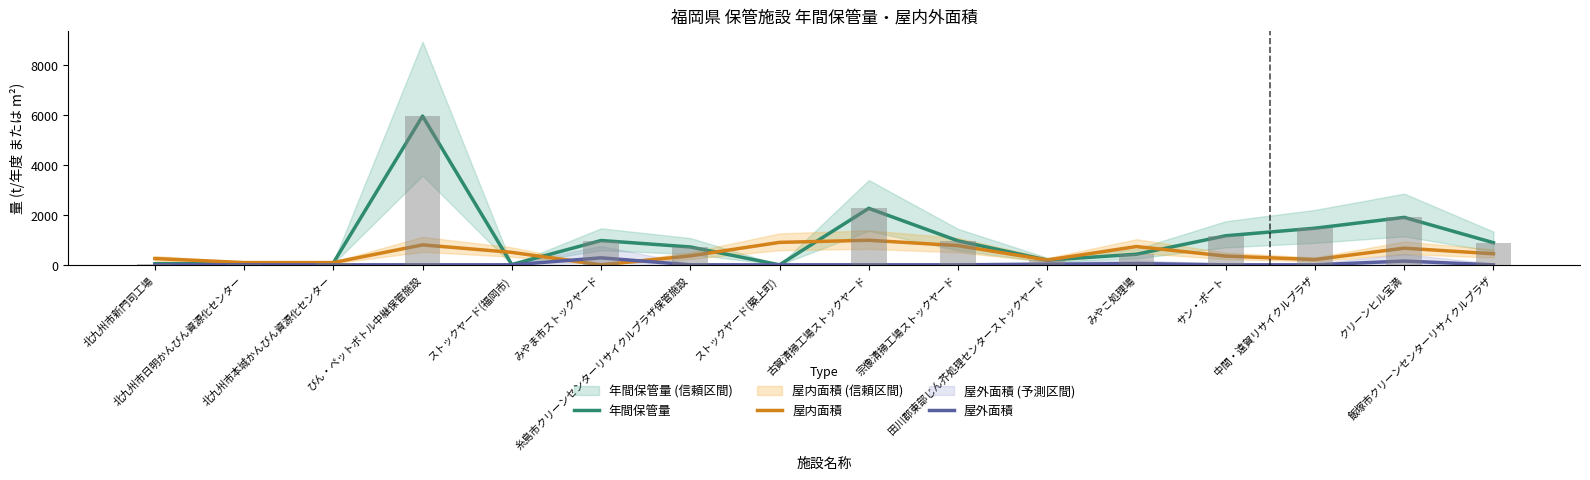

Reading left to right, transcribe all the data shown in this chart.

年間保管量: 北九州市新門司工場=45.0	北九州市日明かんびん資源化センター=51.0	北九州市本城かんびん資源化センター=75.0	びん・ペットボトル中継保管施設=5963.0	ストックヤード(福岡市)=11.0	みやま市ストックヤード=975.0	糸島市クリーンセンターリサイクルプラザ保管施設=716.0	ストックヤード(築上町)=0.0	古賀清掃工場ストックヤード=2264.7	宗像清掃工場ストックヤード=961.0	田川郡東部じん芥処理センターストックヤード=190.0	みやこ処理場=424.0	サン・ポート=1165.0	中間・遠賀リサイクルプラザ=1468.0	クリーンヒル宝満=1902.0	飯塚市クリーンセンターリサイクルプラザ=887.0
屋内面積: 北九州市新門司工場=252.0	北九州市日明かんびん資源化センター=90.0	北九州市本城かんびん資源化センター=90.0	びん・ペットボトル中継保管施設=800.0	ストックヤード(福岡市)=500.0	みやま市ストックヤード=0.0	糸島市クリーンセンターリサイクルプラザ保管施設=359.0	ストックヤード(築上町)=900.0	古賀清掃工場ストックヤード=985.0	宗像清掃工場ストックヤード=770.0	田川郡東部じん芥処理センターストックヤード=192.0	みやこ処理場=733.0	サン・ポート=351.0	中間・遠賀リサイクルプラザ=211.0	クリーンヒル宝満=667.0	飯塚市クリーンセンターリサイクルプラザ=444.0
屋外面積: 北九州市新門司工場=0.1	北九州市日明かんびん資源化センター=0.1	北九州市本城かんびん資源化センター=0.1	びん・ペットボトル中継保管施設=0.0	ストックヤード(福岡市)=0.0	みやま市ストックヤード=280.0	糸島市クリーンセンターリサイクルプラザ保管施設=0.0	ストックヤード(築上町)=0.0	古賀清掃工場ストックヤード=0.0	宗像清掃工場ストックヤード=0.0	田川郡東部じん芥処理センターストックヤード=25.0	みやこ処理場=50.0	サン・ポート=0.0	中間・遠賀リサイクルプラザ=0.0	クリーンヒル宝満=151.0	飯塚市クリーンセンターリサイクルプラザ=0.0